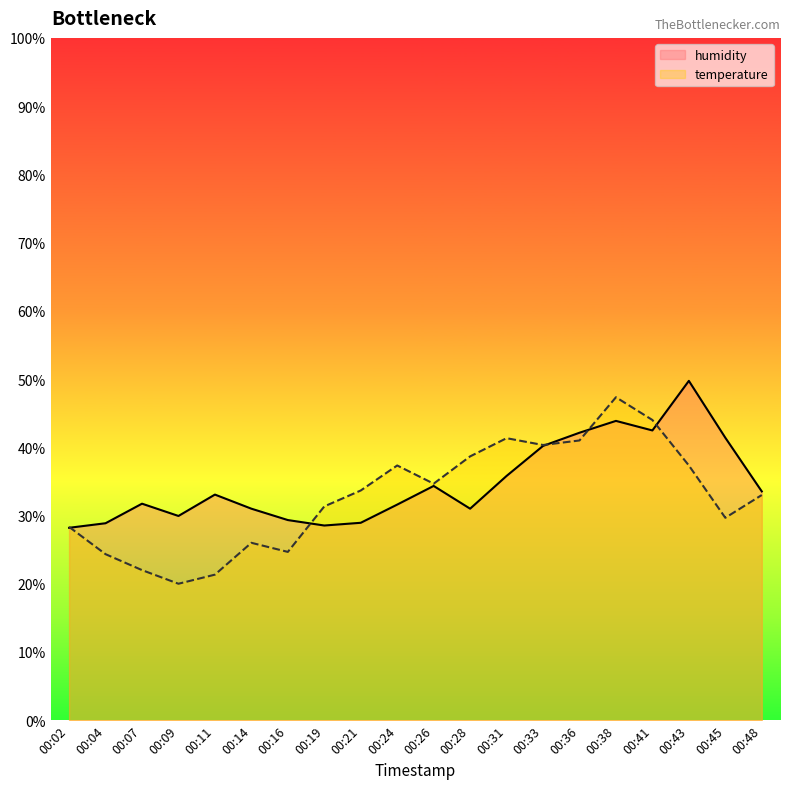

What is the difference between the second highest and second lowest values in the humidity series?

15.3